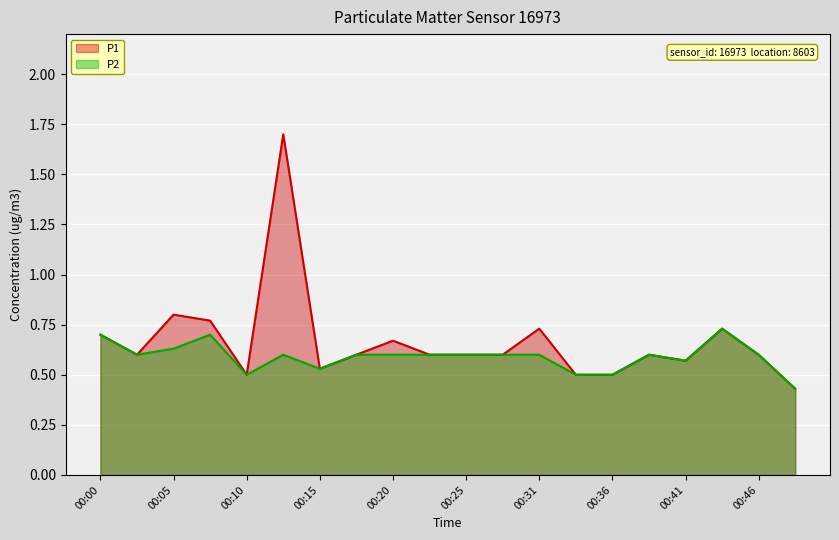

How many interior local peaks does the P1 series have?

6